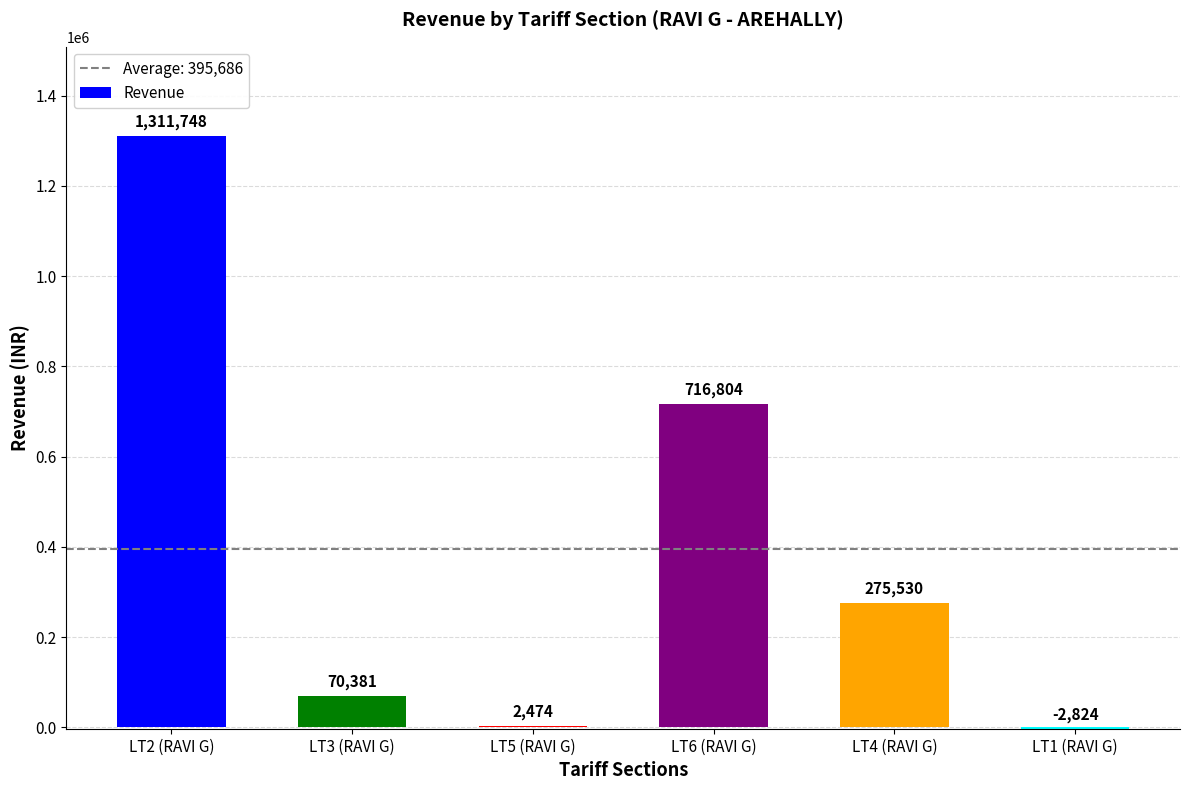

What value does the data have at LT5 (RAVI G)?

2473.9